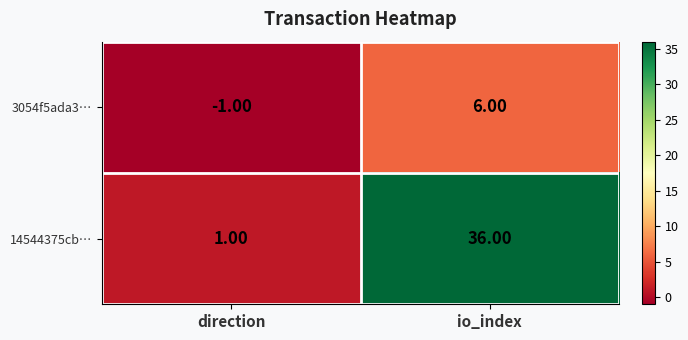

Which series has the largest total across all categories?

14544375cb…